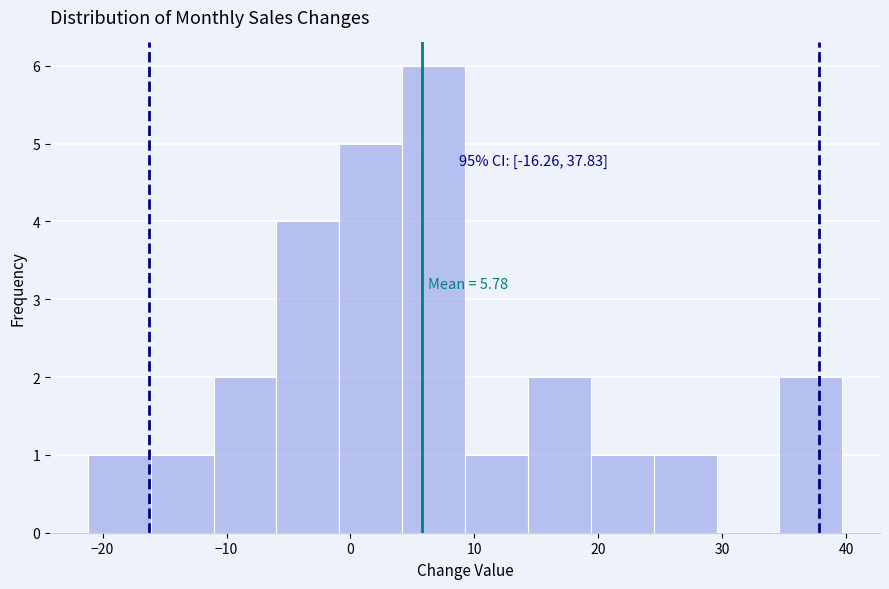

Over which range of the x-axis is the bar tallest?

4 to 9